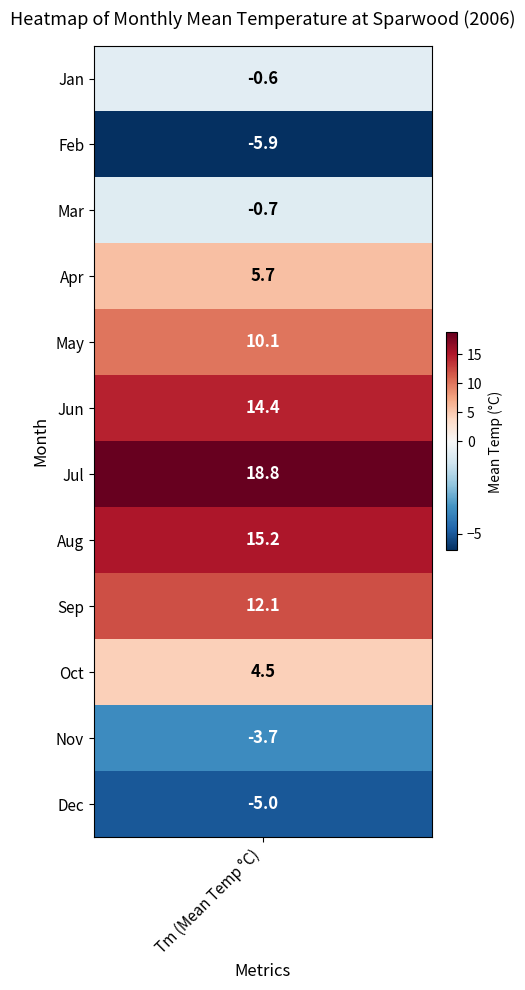

Reading right to left, transcribe all the data shown in this chart.

11=-5.0	10=-3.7	9=4.5	8=12.1	7=15.2	6=18.8	5=14.4	4=10.1	3=5.7	2=-0.7	1=-5.9	0=-0.6